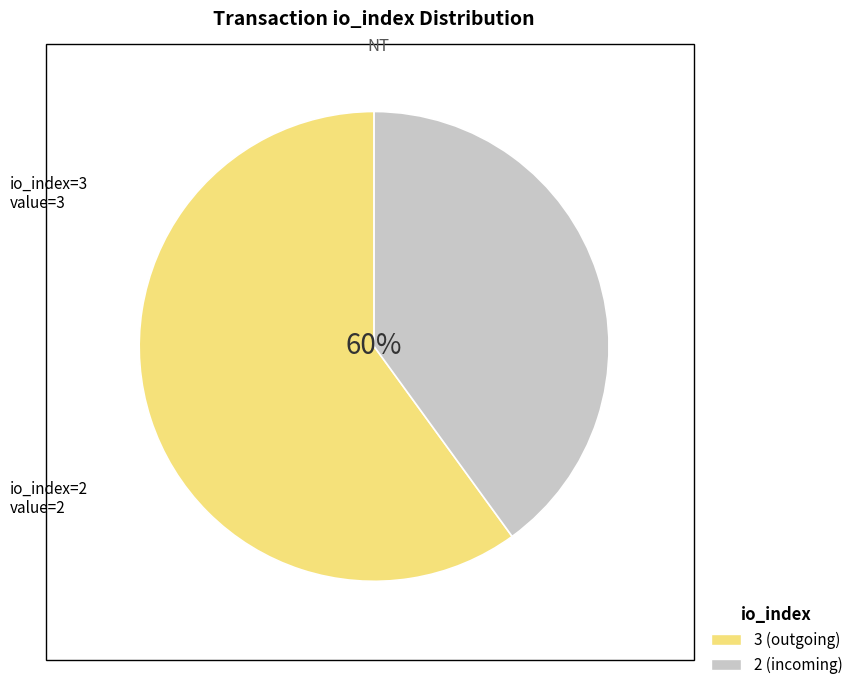

Is there any slice that represents more than half of the pie?

Yes